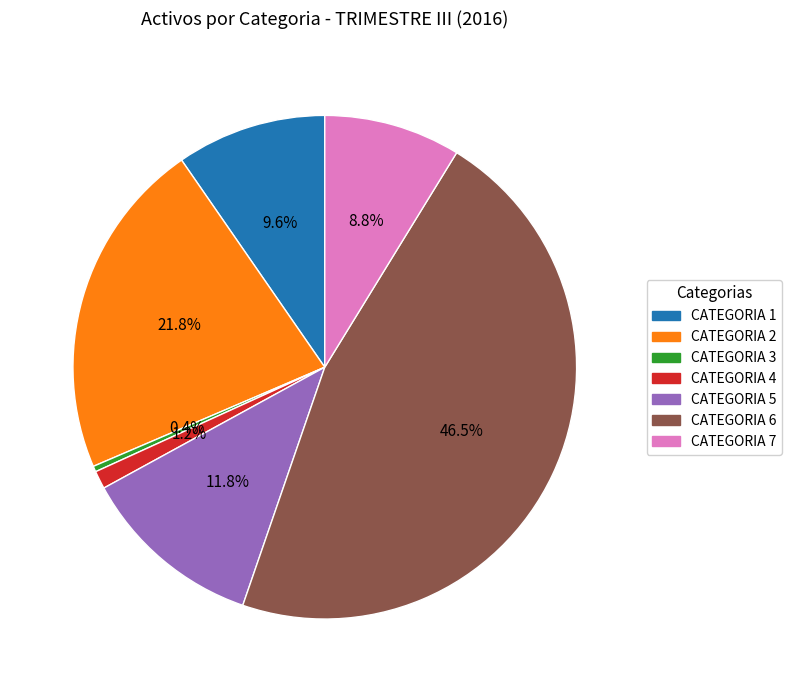

Combined, do CATEGORIA 4 and CATEGORIA 6 account for over 50%?

No